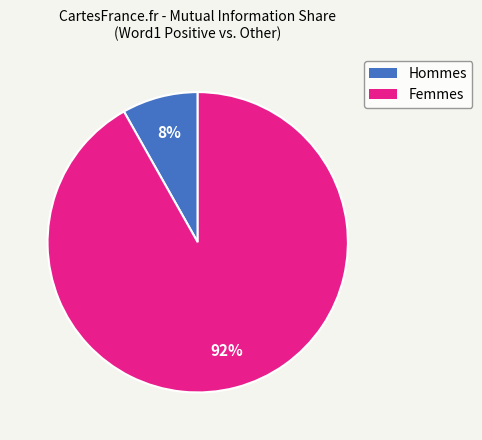

To the nearest percent, what is the difference between the largest and smallest slice percentages?

84%